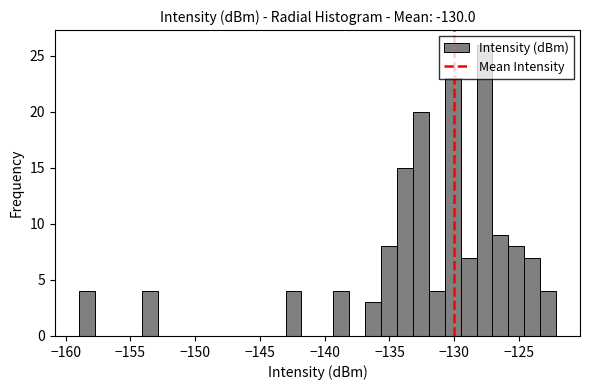

Around what value on the x-axis is the tallest bar? Give the approximate position of its centre, as read against the axis.

-127.5